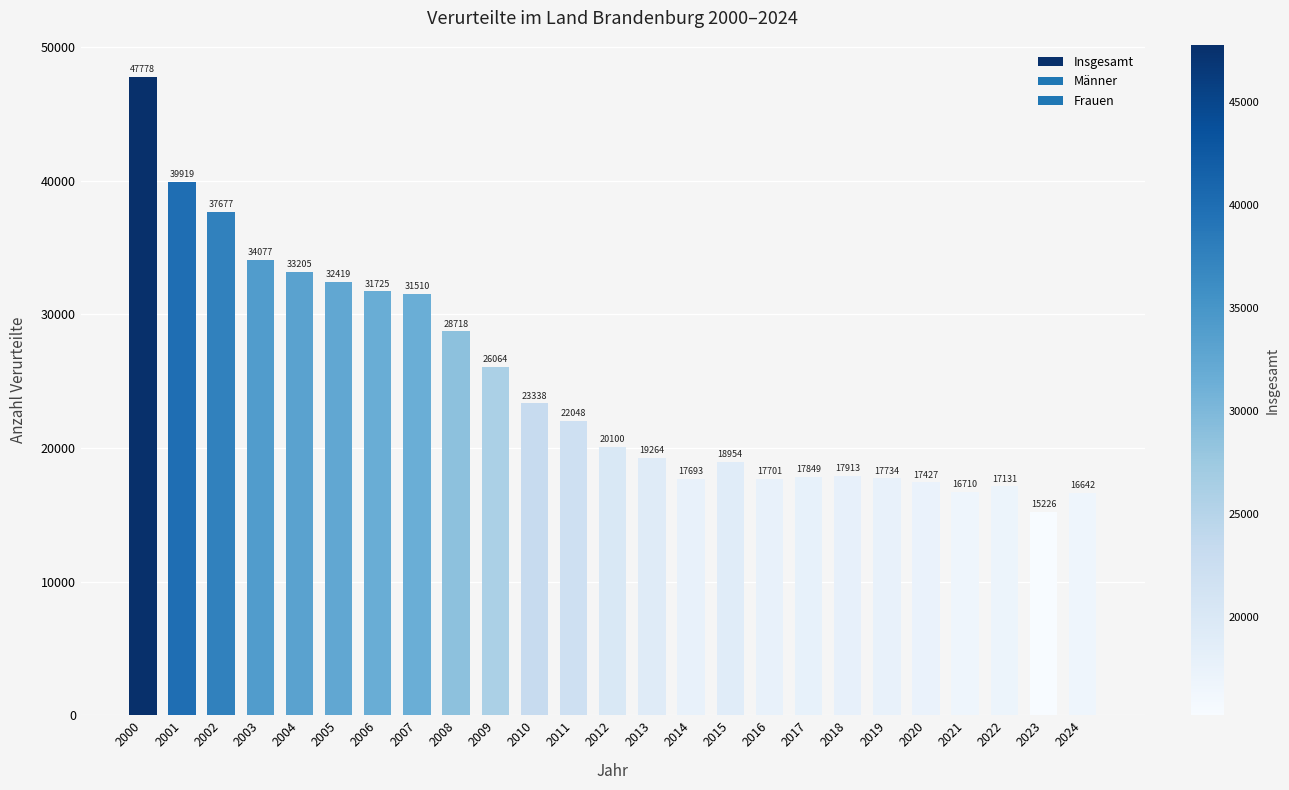

What is the sum of all values?

618822